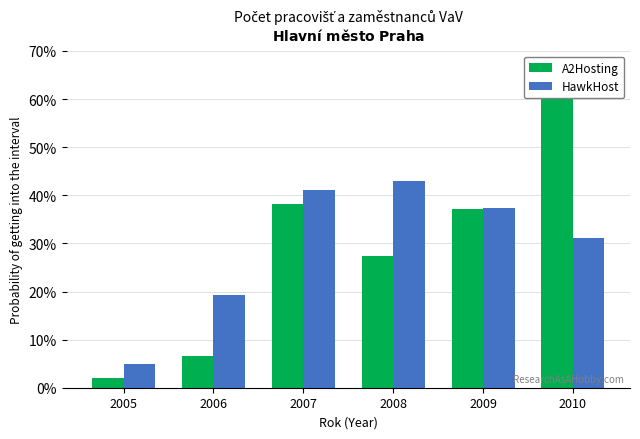

Which category has the lowest value in the A2Hosting series?

2005